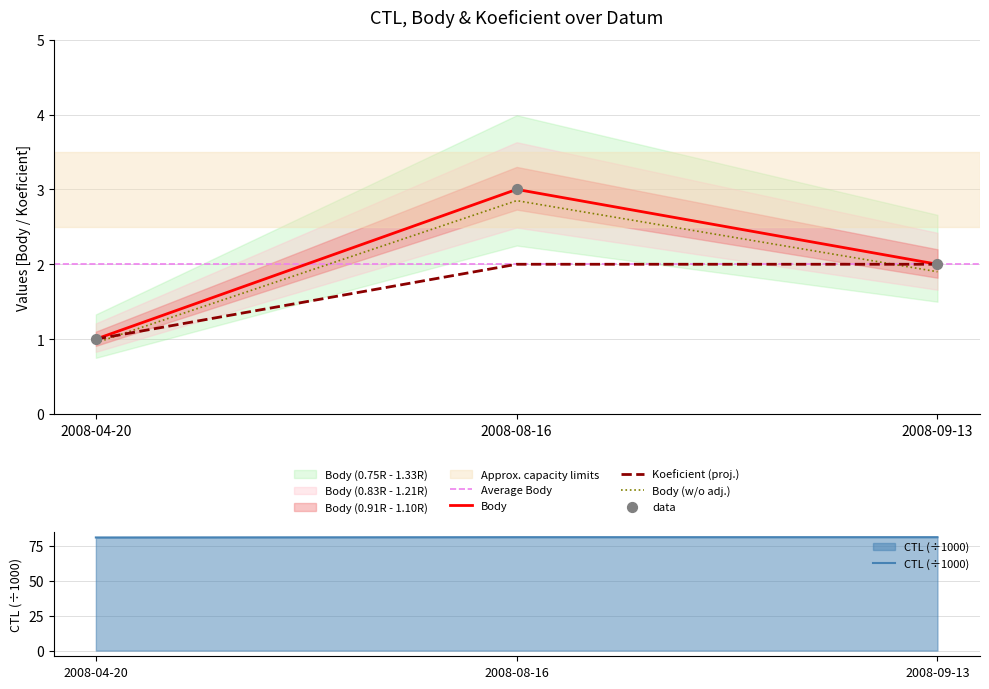

Which series reaches the minimum Y coordinate?

Body